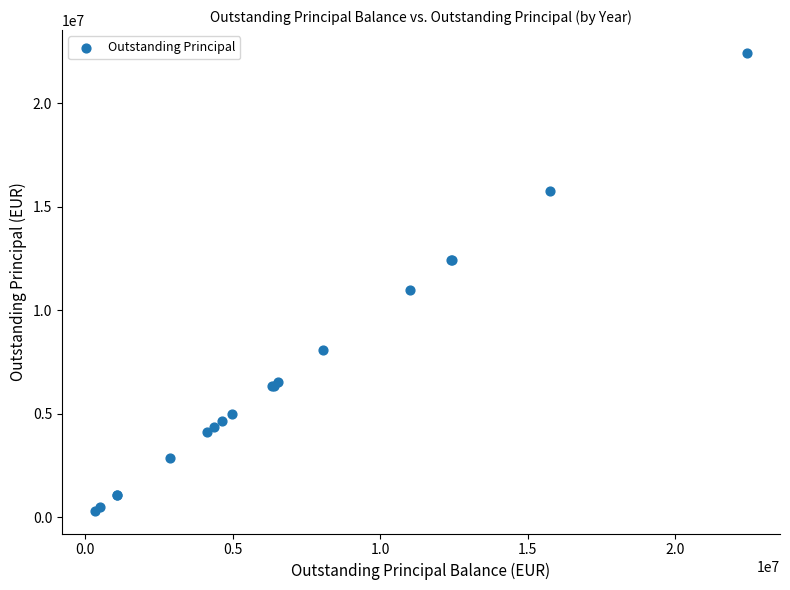

What Y value in the scatter plot is closest to 11375127?

10993261.3